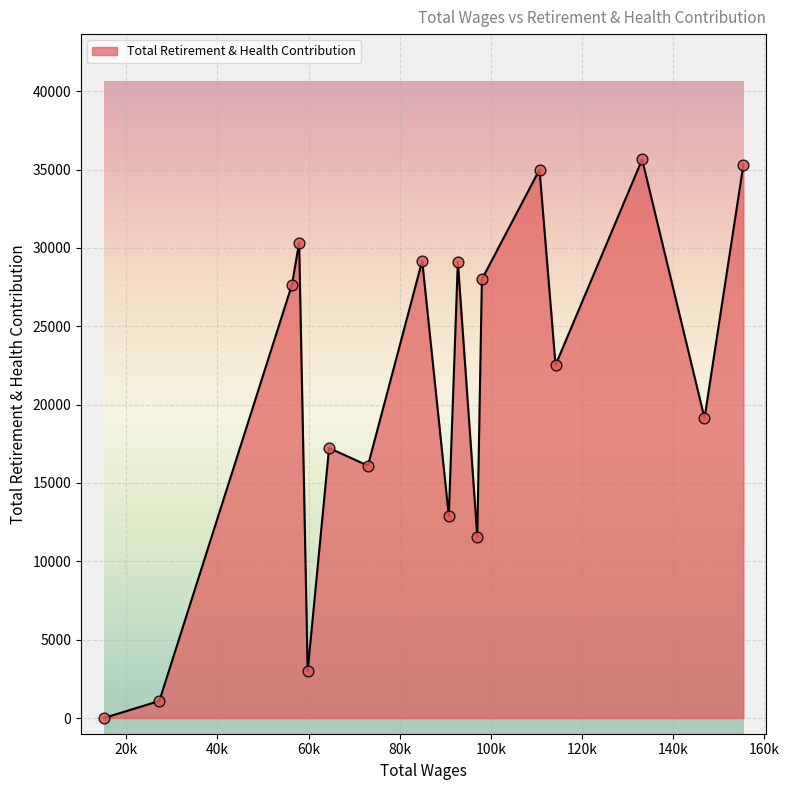

What is the difference between the maximum and minimum values?

35643